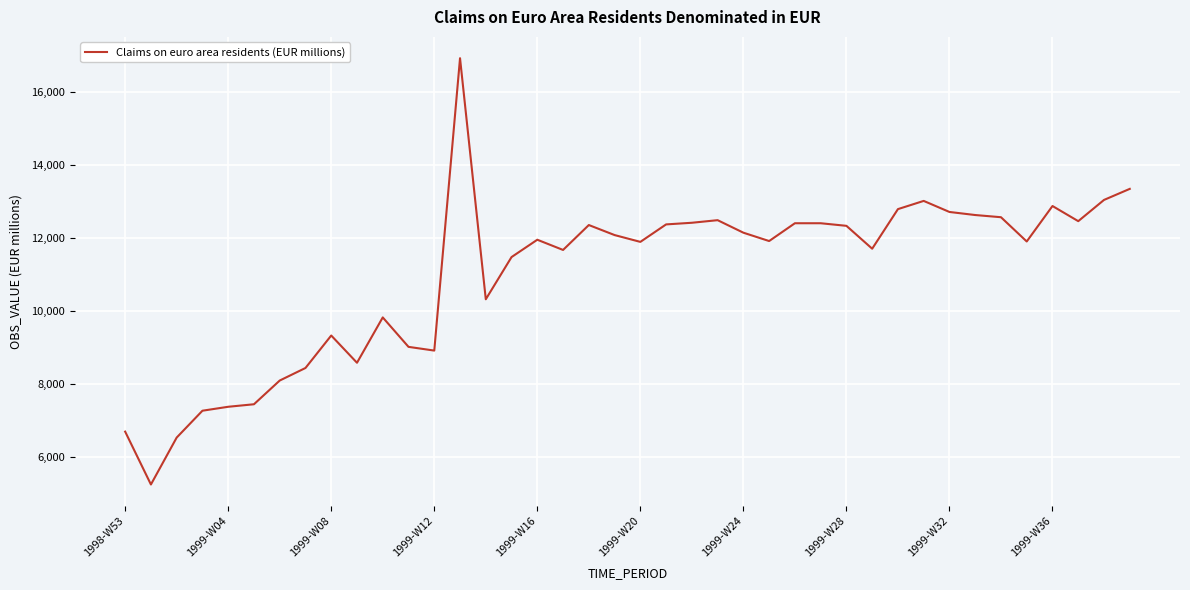

What is the difference between the maximum and minimum values?

11683